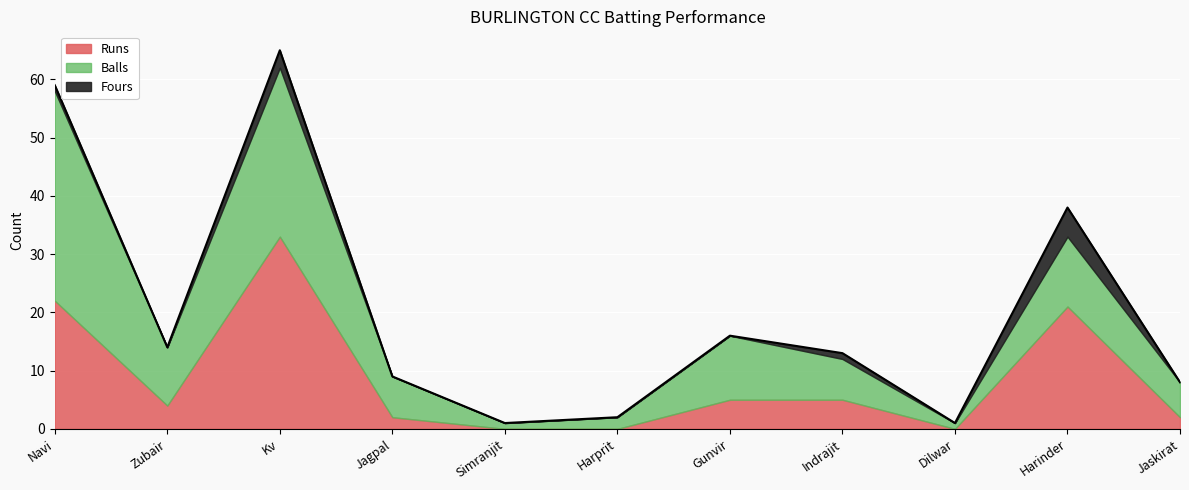

Where does the Balls series first go above 7?

Navi Chopra